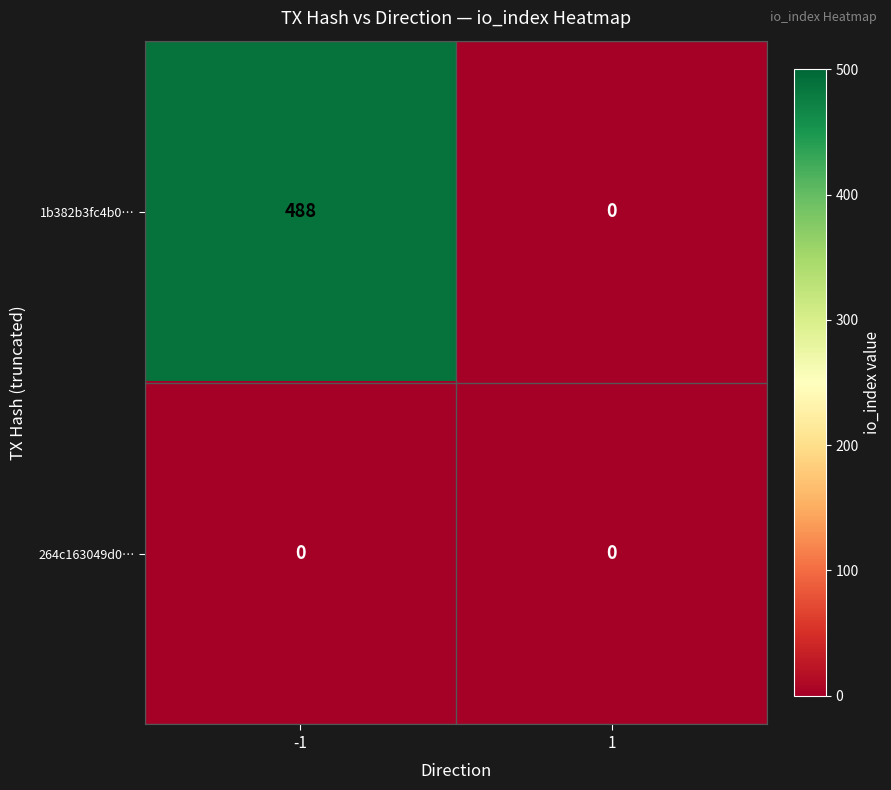

What is the sum of all 1b382b3fc4b0… values?

488